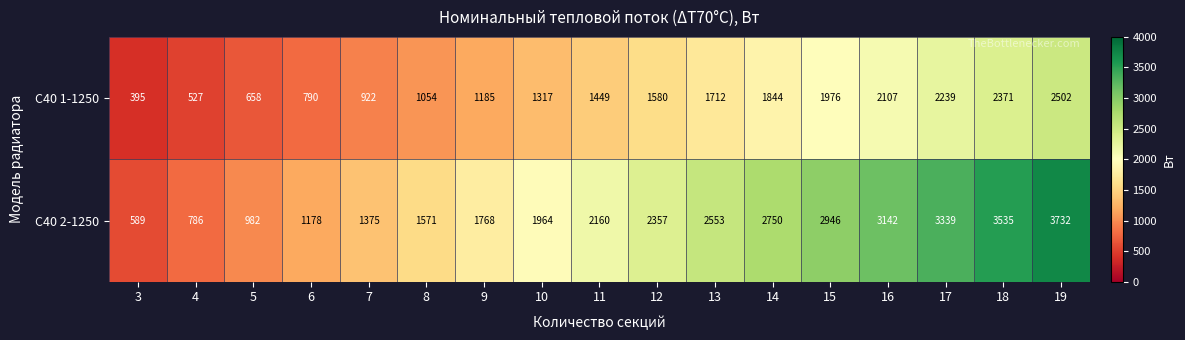

Is it true that С40 2-1250 equals 2357 at 12?

True